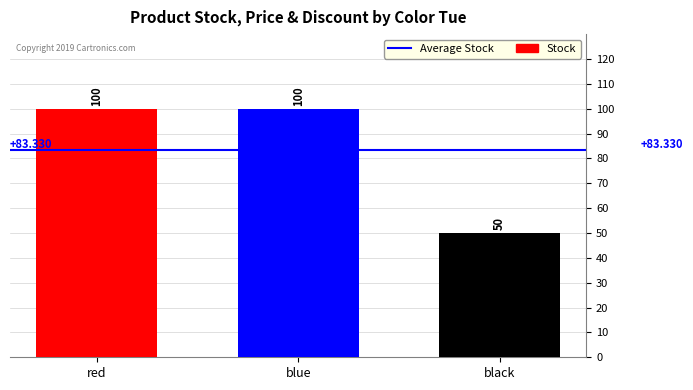

What is the label of the 2nd bar from the right?

blue